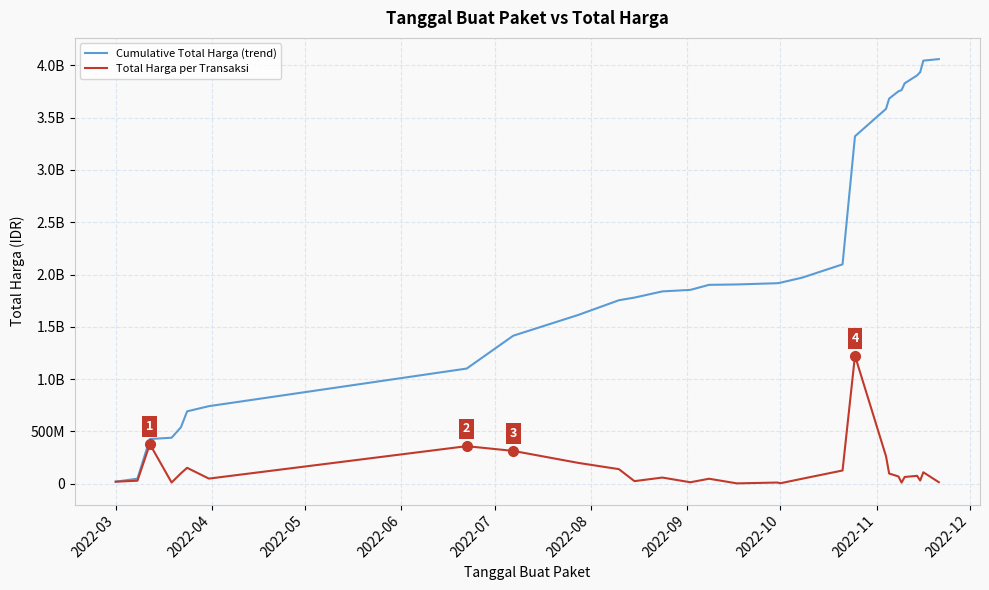

Does the chart have visible grid lines?

Yes